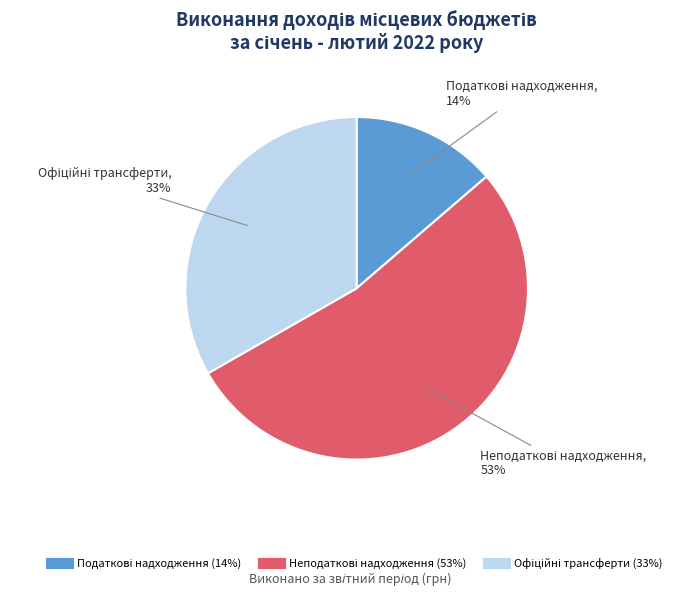

To the nearest percent, what is the difference between the largest and smallest slice percentages?

39%